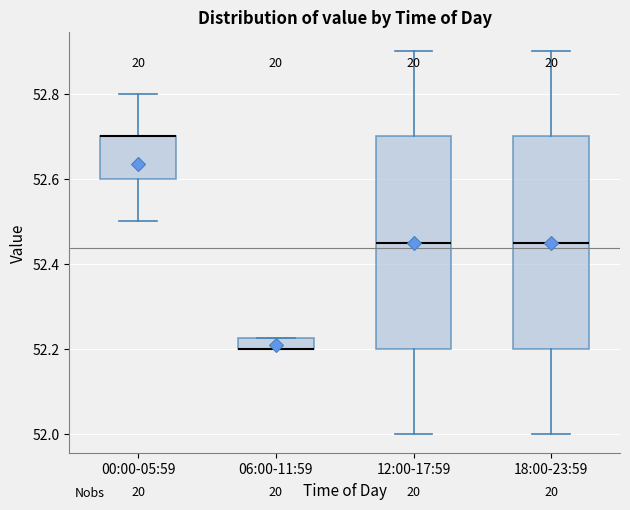

Where is the lower edge of the box for 12:00-17:59 on the y-axis? The values are not printed on the chart, so give them approximately, as read against the axis.

52.20